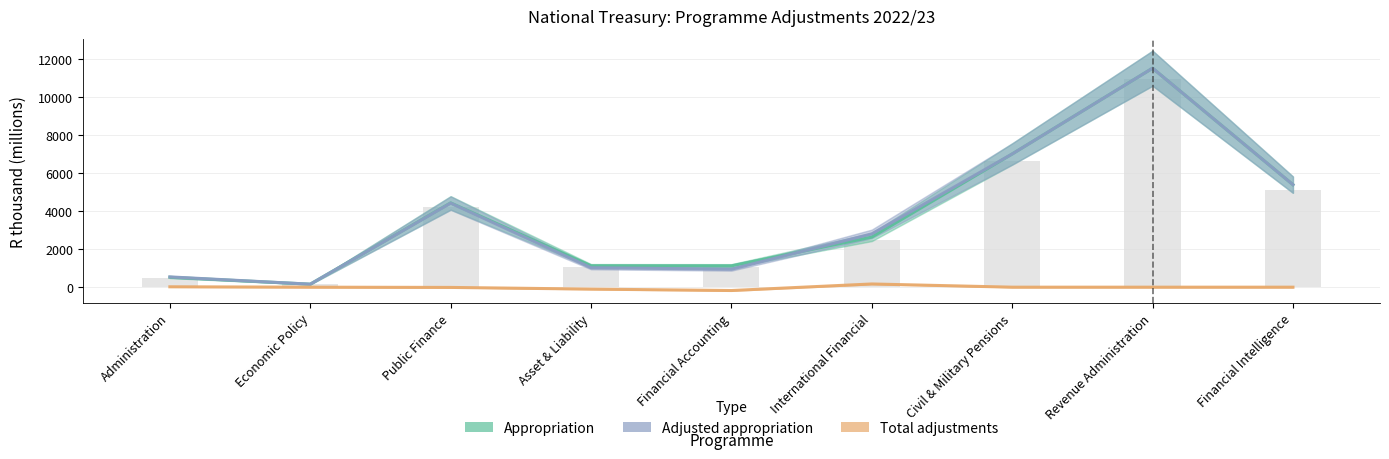

What is the minimum value shown in the chart?

-176.0